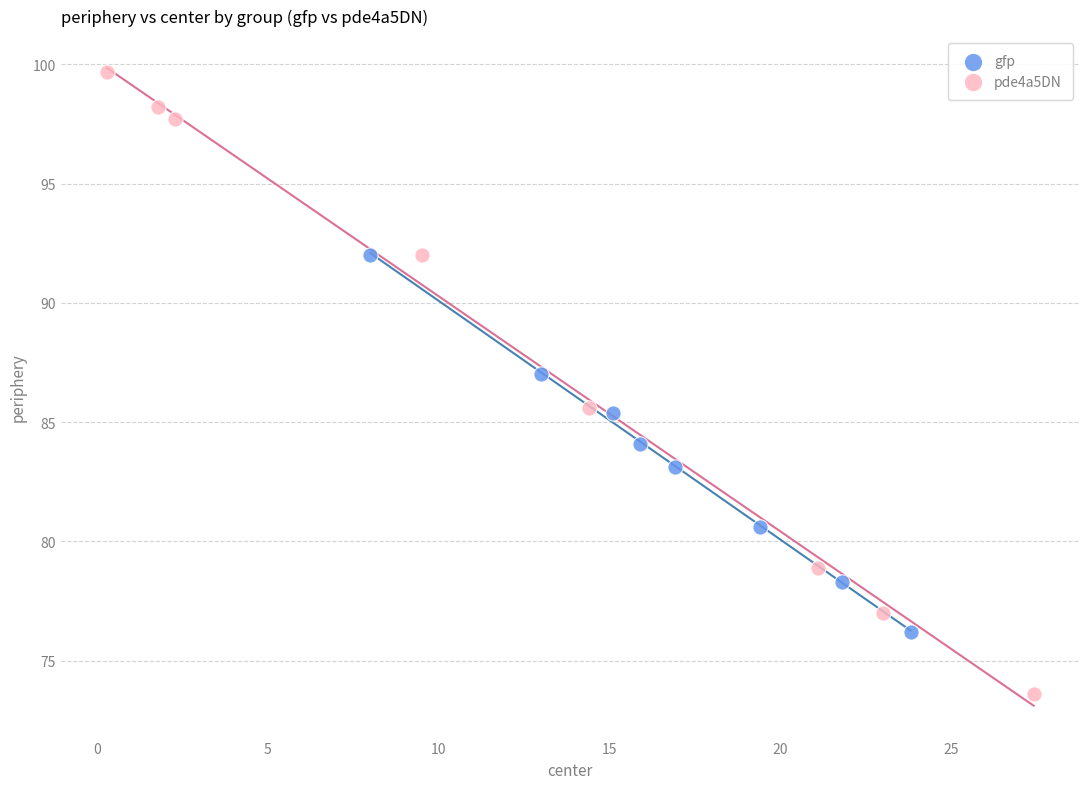

Which series contains the lowest Y value?

pde4a5DN